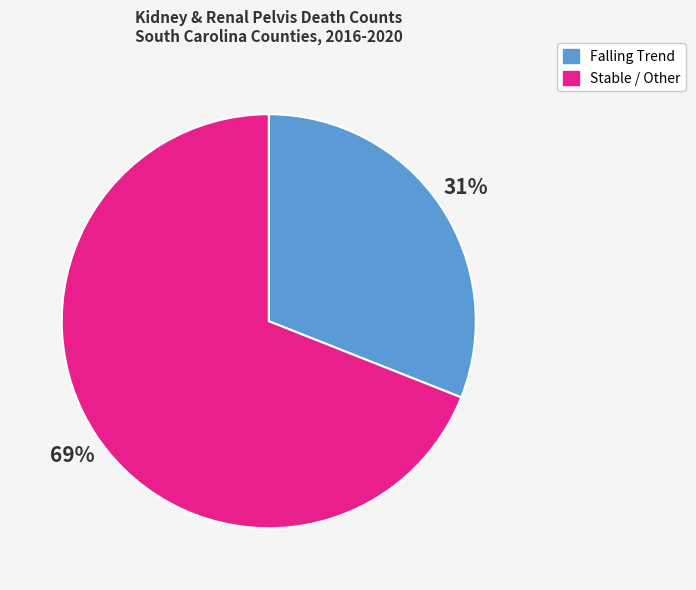

Is there any slice that represents more than half of the pie?

Yes